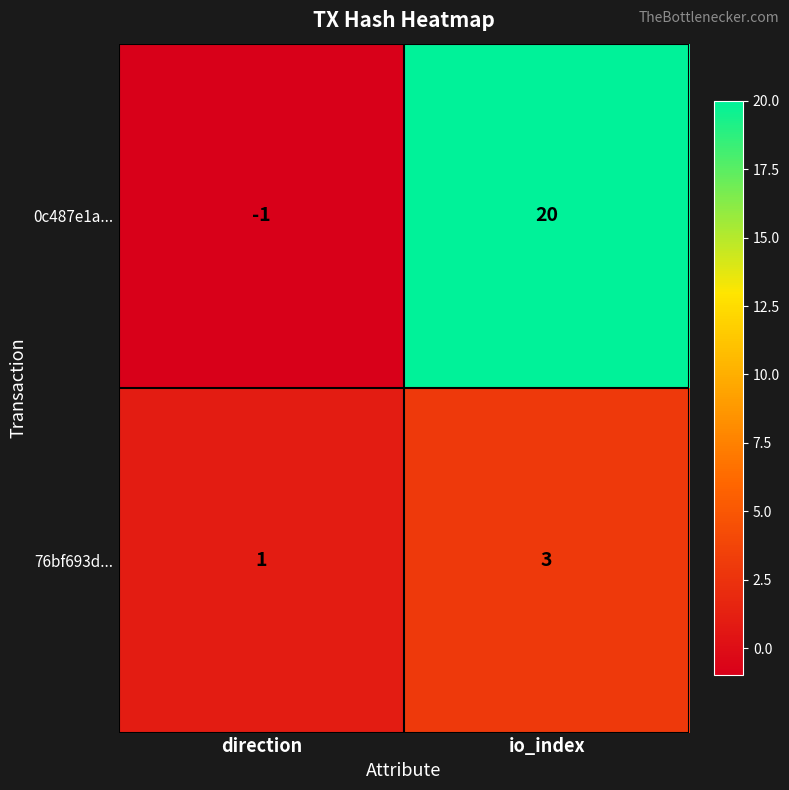

Count the number of data series in this chart.

2